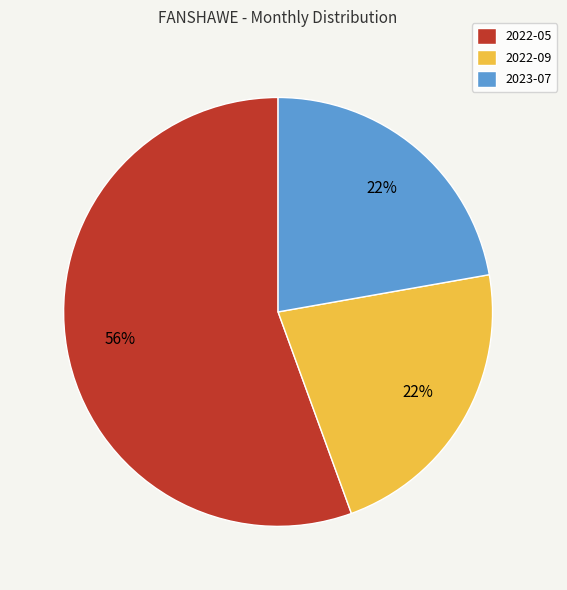

How many segments does this pie chart have?

3